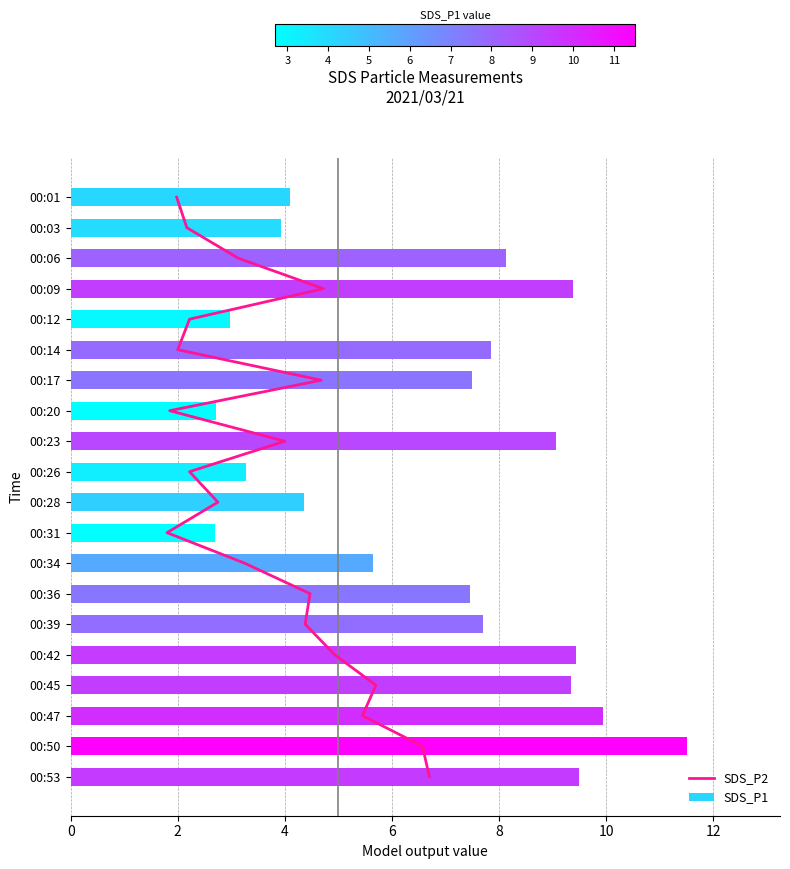

At which label does SDS_P1 reach its peak?

00:50